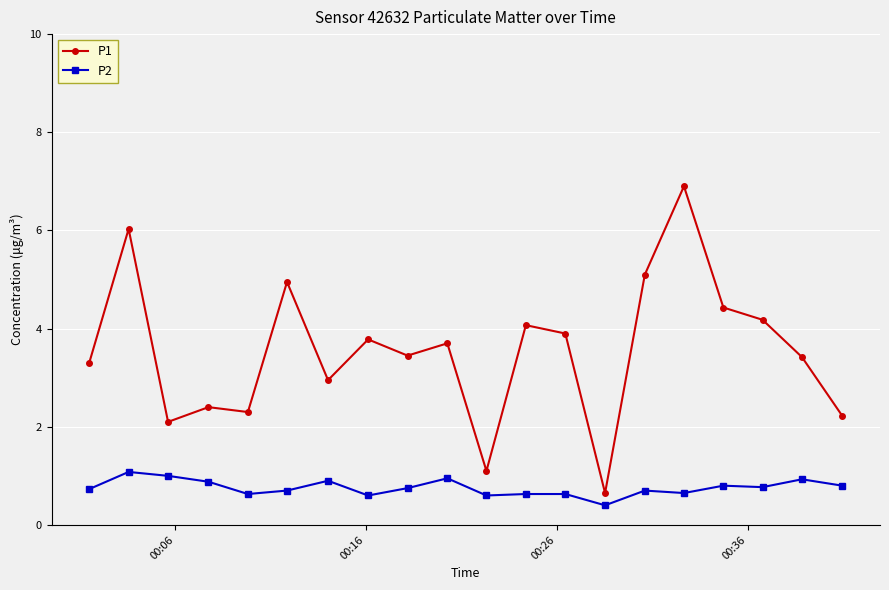

What is the value of the P1 point at the 18th from the left?

4.2